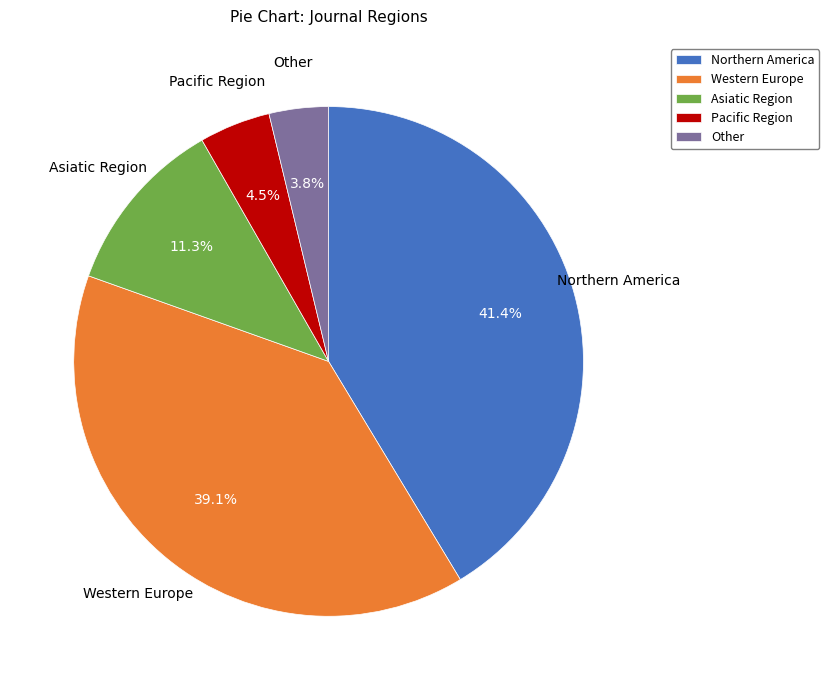

How many slices are in this pie chart?

5